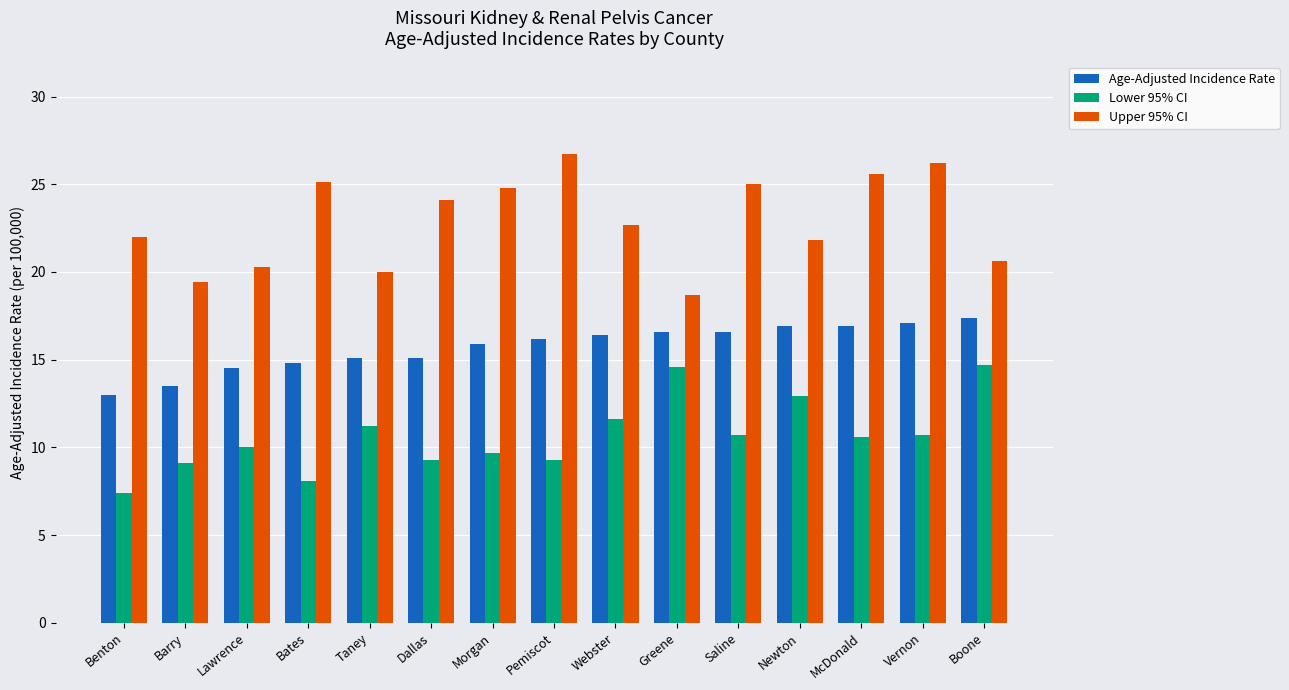

What position from the right is Boone?

1